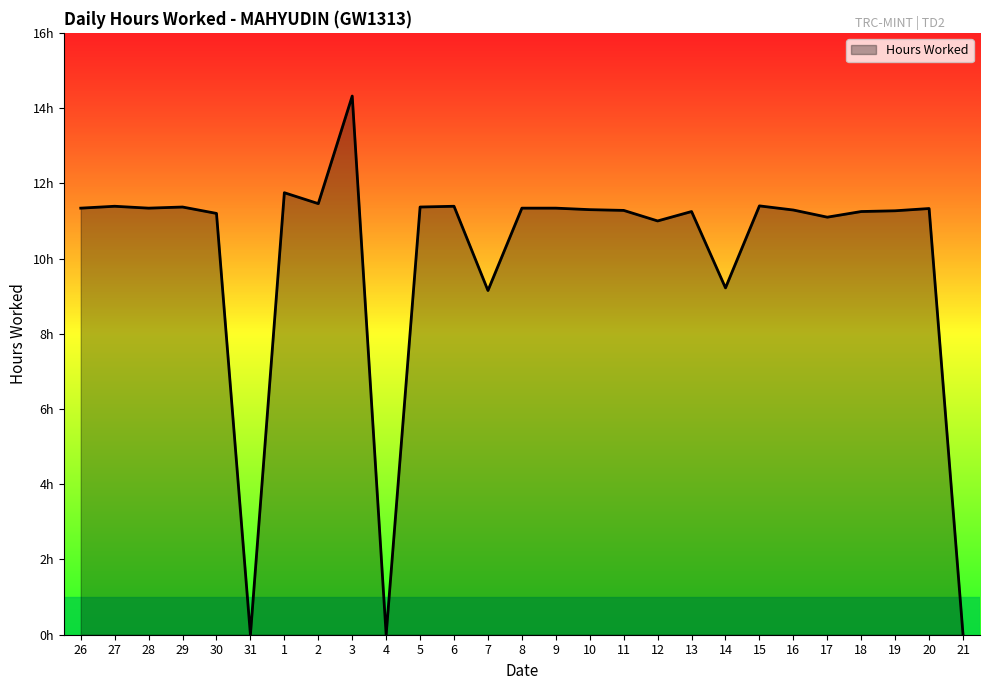

How many interior local valleys (lower than both neighbors) does the data have?

8